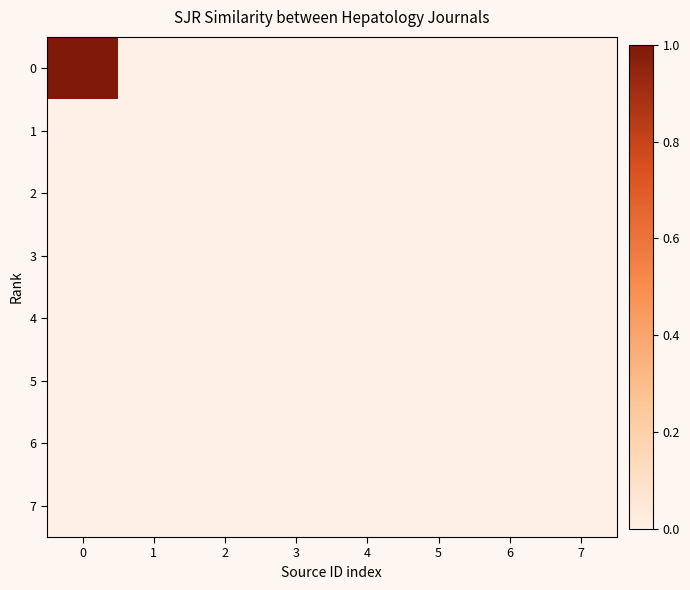

Reading left to right, extract all data points from this chart.

0: 0=1	1=0	2=0	3=0	4=0	5=0	6=0	7=0
1: 0=0	1=0	2=0	3=0	4=0	5=0	6=0	7=0
2: 0=0	1=0	2=0	3=0	4=0	5=0	6=0	7=0
3: 0=0	1=0	2=0	3=0	4=0	5=0	6=0	7=0
4: 0=0	1=0	2=0	3=0	4=0	5=0	6=0	7=0
5: 0=0	1=0	2=0	3=0	4=0	5=0	6=0	7=0
6: 0=0	1=0	2=0	3=0	4=0	5=0	6=0	7=0
7: 0=0	1=0	2=0	3=0	4=0	5=0	6=0	7=0